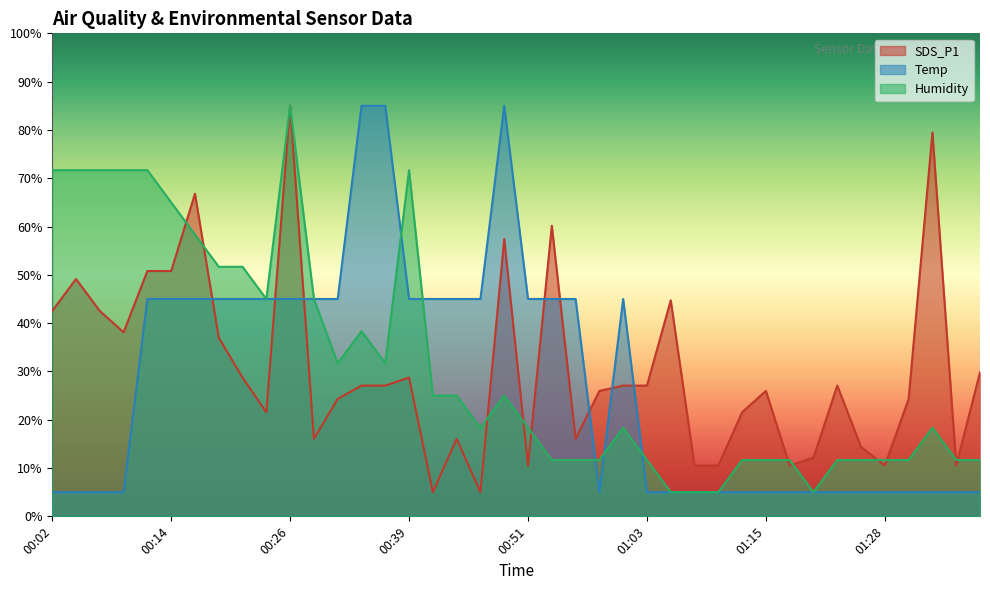

Reading right to left, what are all the values shown in this chart?

SDS_P1: 01:37=29.8	01:35=10.5	01:33=79.5	01:30=24.3	01:28=10.5	01:25=14.4	01:23=27.1	01:20=12.2	01:18=10.5	01:15=26.0	01:13=21.6	01:11=10.5	01:08=10.5	01:06=44.7	01:03=27.1	01:01=27.1	00:58=26.0	00:56=16.0	00:54=60.2	00:51=10.5	00:49=57.4	00:46=5.0	00:44=16.0	00:41=5.0	00:39=28.7	00:36=27.1	00:34=27.1	00:31=24.3	00:29=16.0	00:26=85.0	00:24=21.6	00:21=28.7	00:19=37.0	00:16=66.8	00:14=50.8	00:12=50.8	00:09=38.1	00:07=42.5	00:04=49.1	00:02=42.5
Temp: 01:37=5.0	01:35=5.0	01:33=5.0	01:30=5.0	01:28=5.0	01:25=5.0	01:23=5.0	01:20=5.0	01:18=5.0	01:15=5.0	01:13=5.0	01:11=5.0	01:08=5.0	01:06=5.0	01:03=5.0	01:01=45.0	00:58=5.0	00:56=45.0	00:54=45.0	00:51=45.0	00:49=85.0	00:46=45.0	00:44=45.0	00:41=45.0	00:39=45.0	00:36=85.0	00:34=85.0	00:31=45.0	00:29=45.0	00:26=45.0	00:24=45.0	00:21=45.0	00:19=45.0	00:16=45.0	00:14=45.0	00:12=45.0	00:09=5.0	00:07=5.0	00:04=5.0	00:02=5.0
Humidity: 01:37=11.7	01:35=11.7	01:33=18.3	01:30=11.7	01:28=11.7	01:25=11.7	01:23=11.7	01:20=5.0	01:18=11.7	01:15=11.7	01:13=11.7	01:11=5.0	01:08=5.0	01:06=5.0	01:03=11.7	01:01=18.3	00:58=11.7	00:56=11.7	00:54=11.7	00:51=18.3	00:49=25.0	00:46=18.3	00:44=25.0	00:41=25.0	00:39=71.7	00:36=31.7	00:34=38.3	00:31=31.7	00:29=45.0	00:26=85.0	00:24=45.0	00:21=51.7	00:19=51.7	00:16=58.3	00:14=65.0	00:12=71.7	00:09=71.7	00:07=71.7	00:04=71.7	00:02=71.7